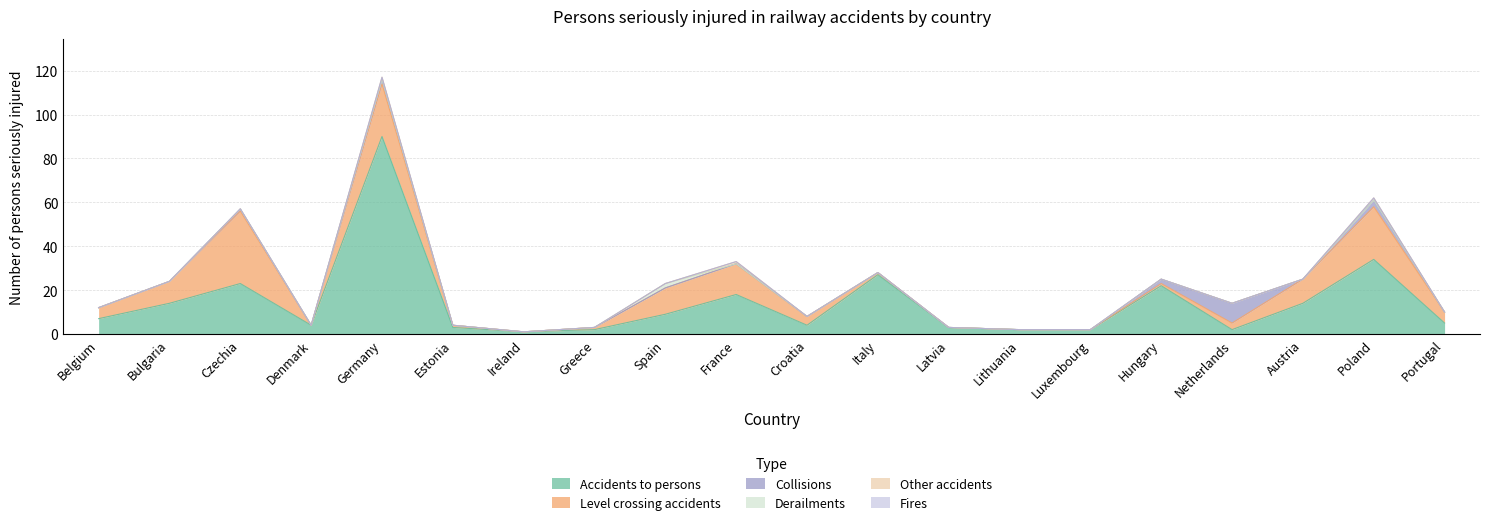

The Accidents to persons series shows 34 at Poland. True or false?

True